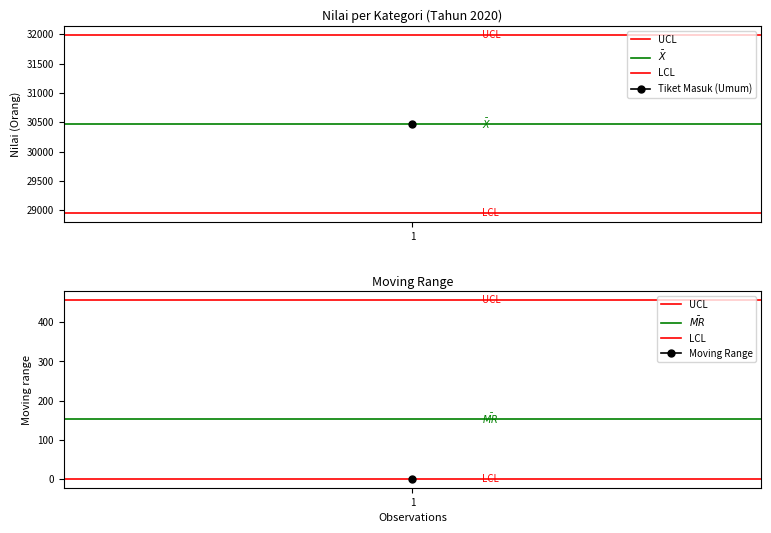

How many distinct data groups are displayed?

4